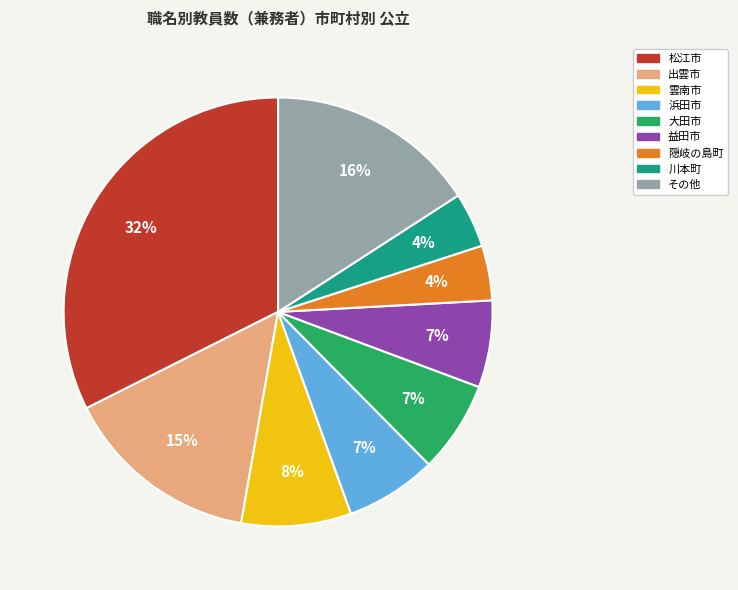

To the nearest percent, what is the difference between the largest and smallest slice percentages?

28%